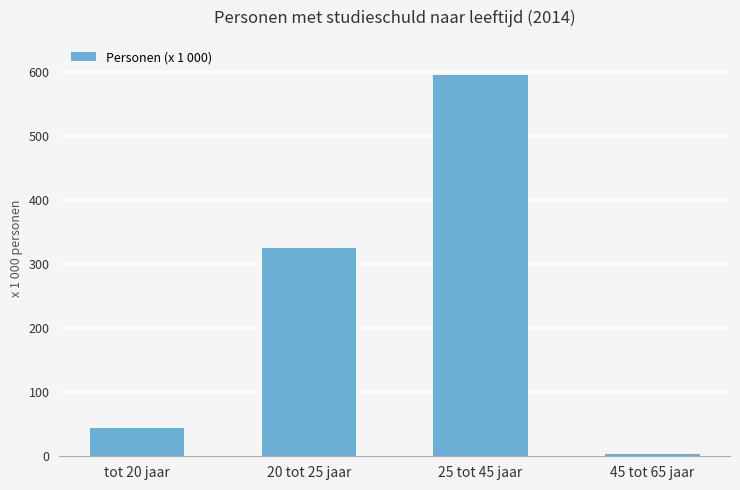

List the labels in order of value, largest first.

25 tot 45 jaar, 20 tot 25 jaar, tot 20 jaar, 45 tot 65 jaar